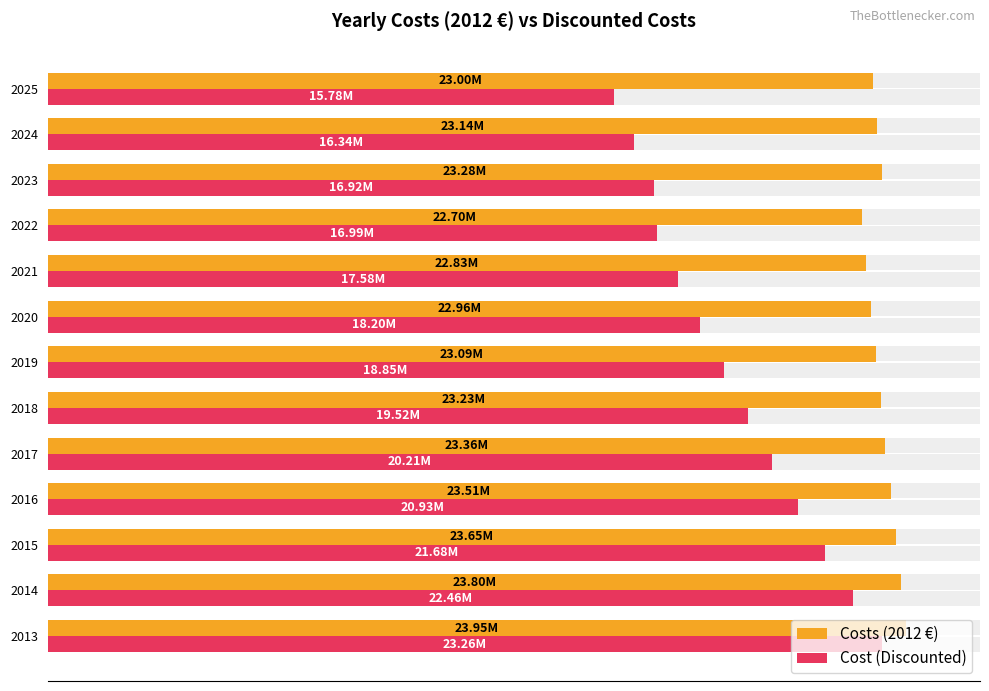

Is it true that Cost (Discounted) equals 27334082.4 at 2024?

False